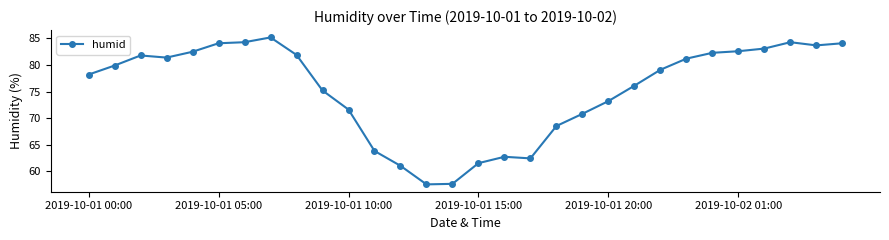

True or false: there are more than 1 points higher than both neighbors.

True